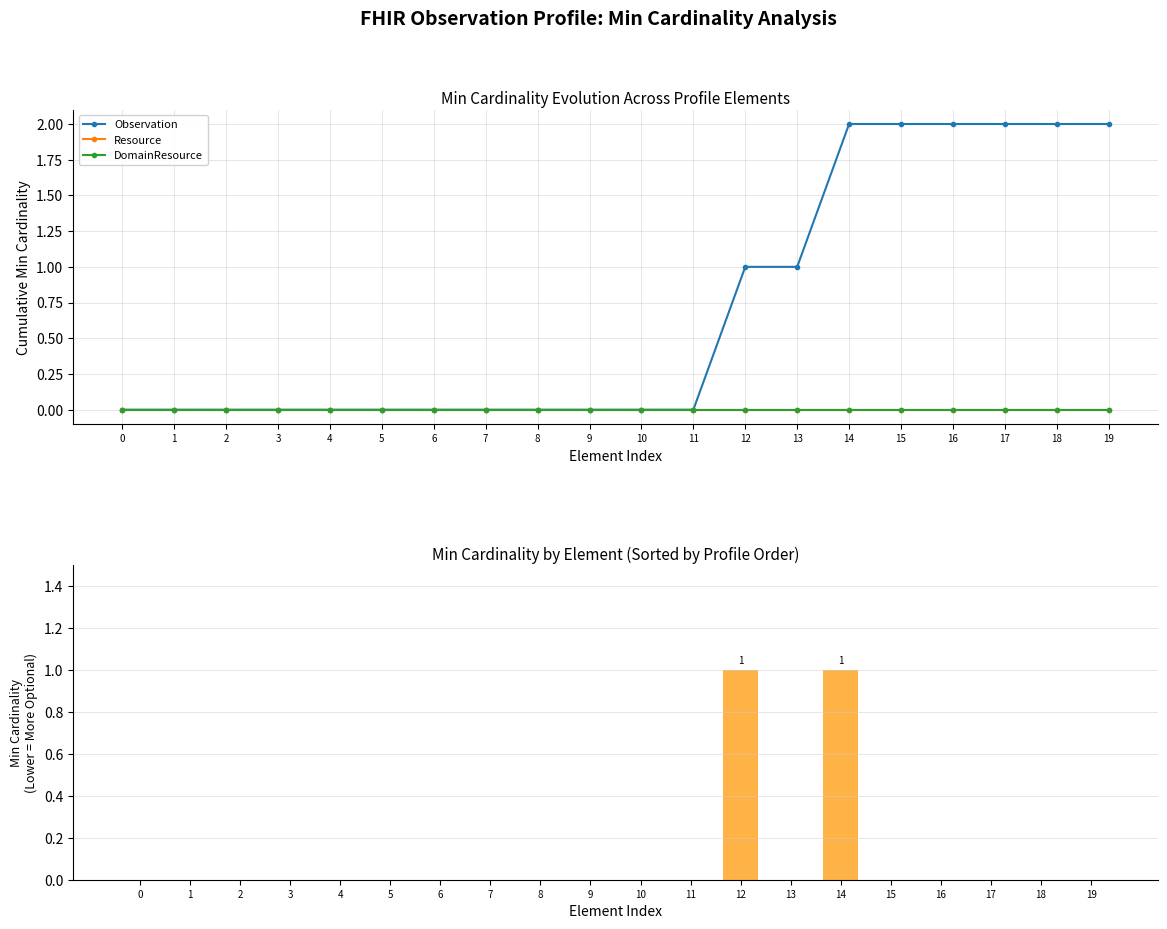

What are all the series names shown in the legend?

Observation, Resource, DomainResource